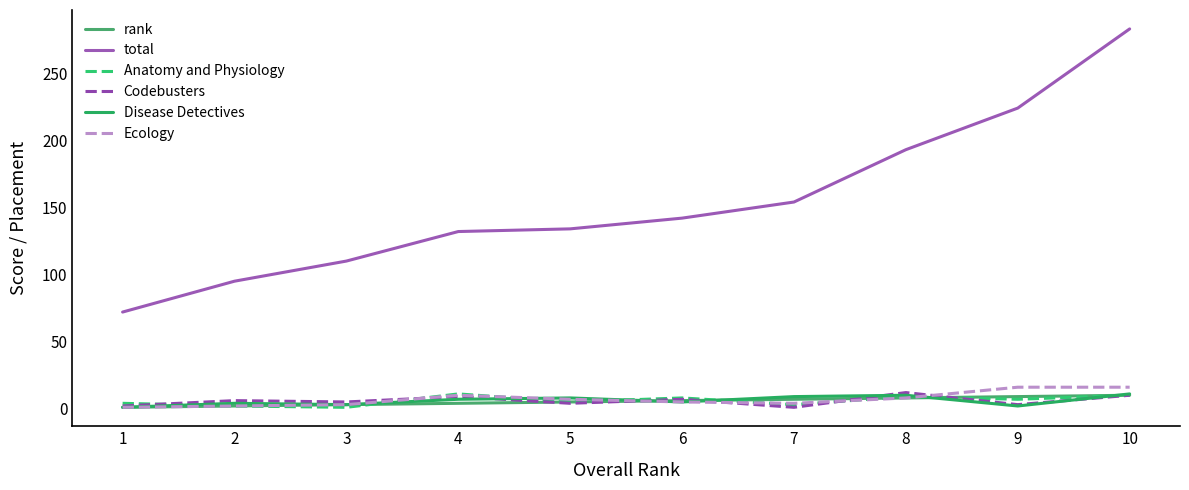

Reading left to right, extract all data points from this chart.

rank: 1=1	2=2	3=3	4=4	5=5	6=6	7=7	8=8	9=9	10=10
total: 1=72	2=95	3=110	4=132	5=134	6=142	7=154	8=193	9=224	10=283
Anatomy and Physiology: 1=4	2=2	3=1	4=11	5=5	6=8	7=3	8=9	9=7	10=10
Codebusters: 1=2	2=6	3=5	4=9	5=4	6=7	7=1	8=12	9=3	10=10
Disease Detectives: 1=1	2=4	3=3	4=7	5=8	6=5	7=9	8=10	9=2	10=11
Ecology: 1=1	2=2	3=3	4=10	5=7	6=5	7=4	8=8	9=16	10=16